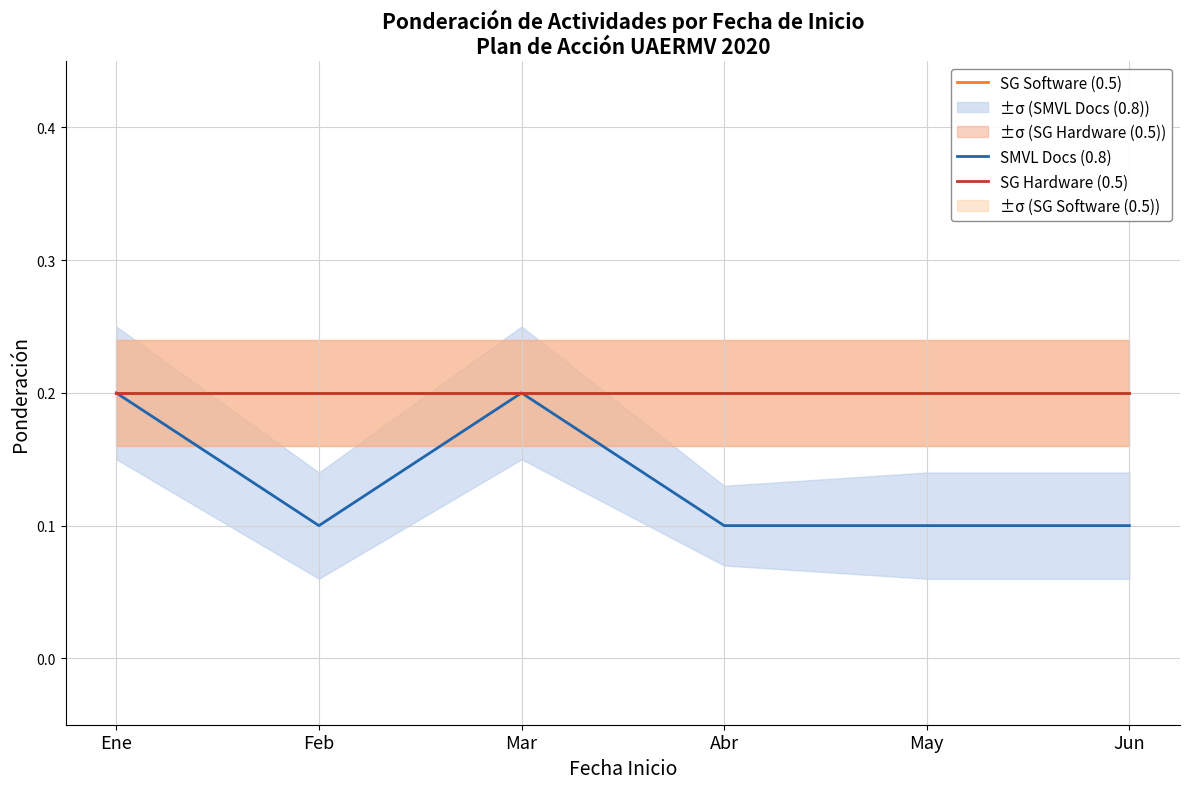

At which label is SMVL Docs (0.8) closest to 0?

Feb